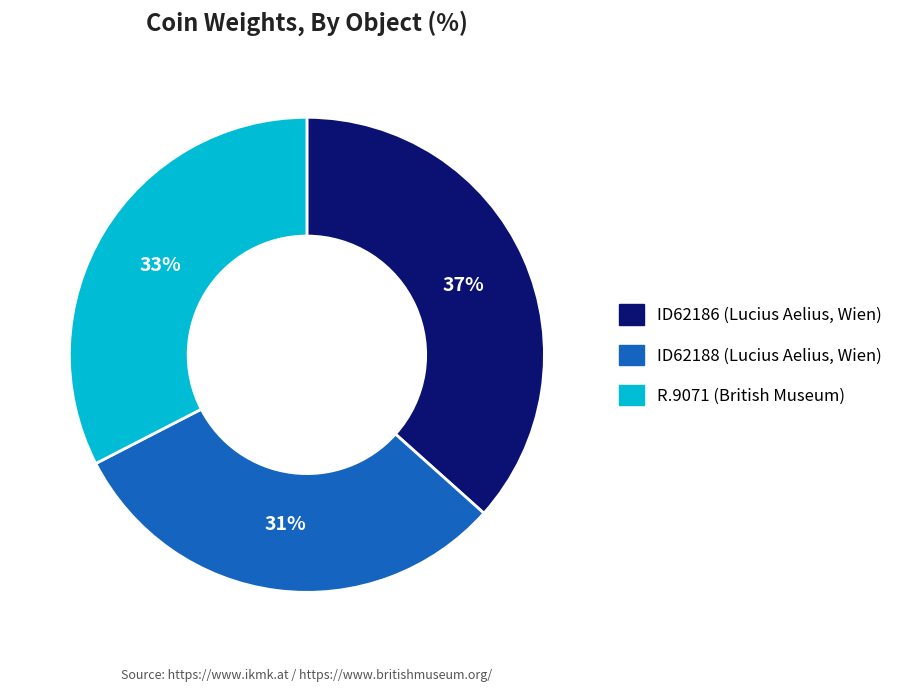

To the nearest percent, what is the combined percentage of ID62186 (Lucius Aelius, Wien) and R.9071 (British Museum)?

69%